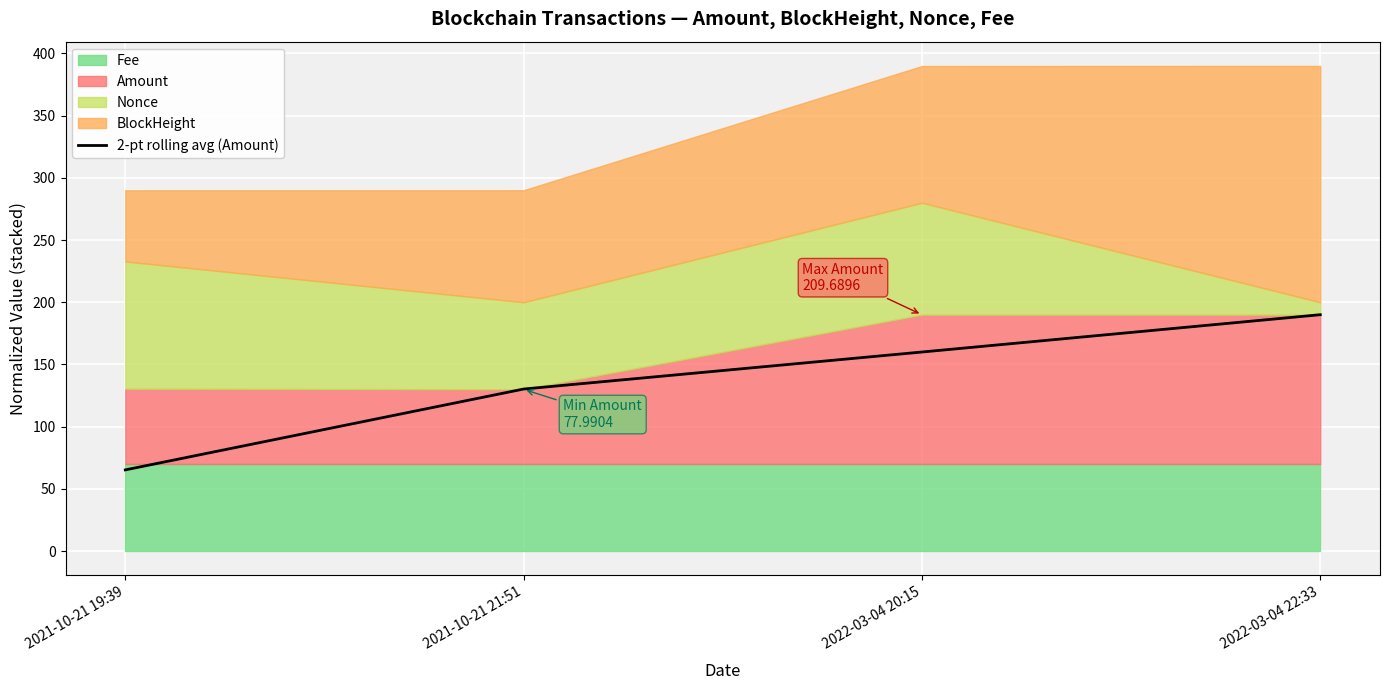

Is it true that 2-pt rolling avg (Amount) equals 65.2 at 2021-10-21 19:39?

True